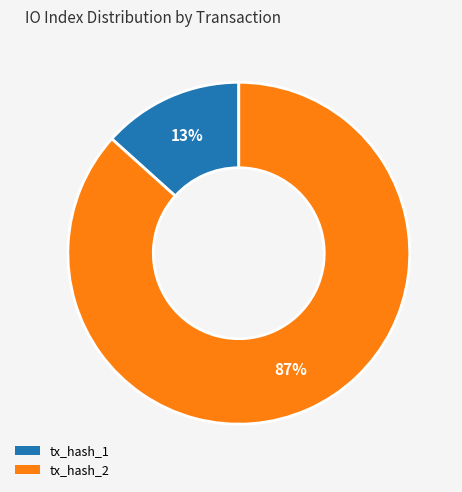

Which has a higher value, tx_hash_2 or tx_hash_1?

tx_hash_2